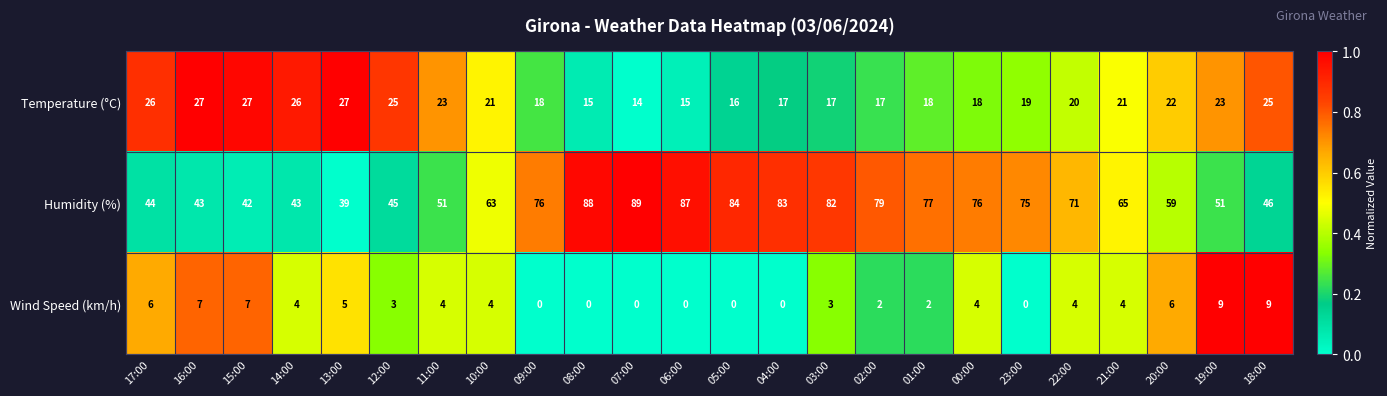

Where is Temperature (°C) nearest to the value 20?

22:00